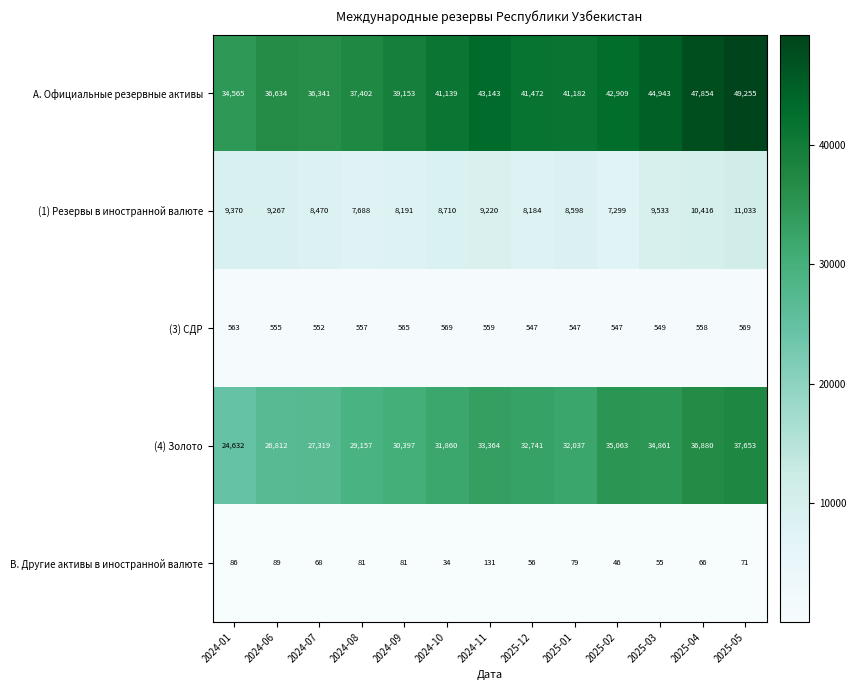

At how many categories does at least one series exceed 49034?

1